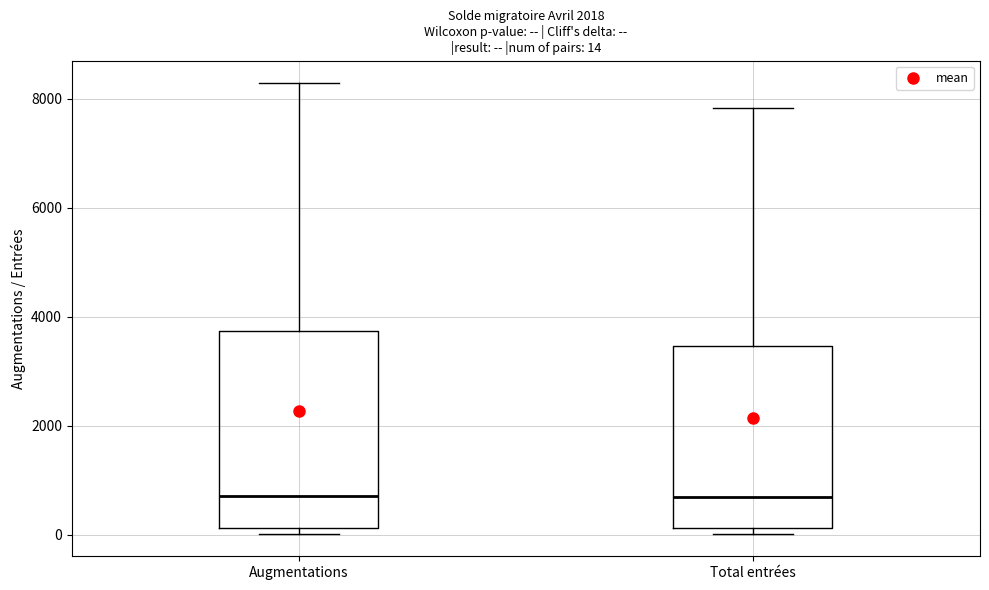

Which box is the tallest, from its lower edge to its upper edge?

Augmentations